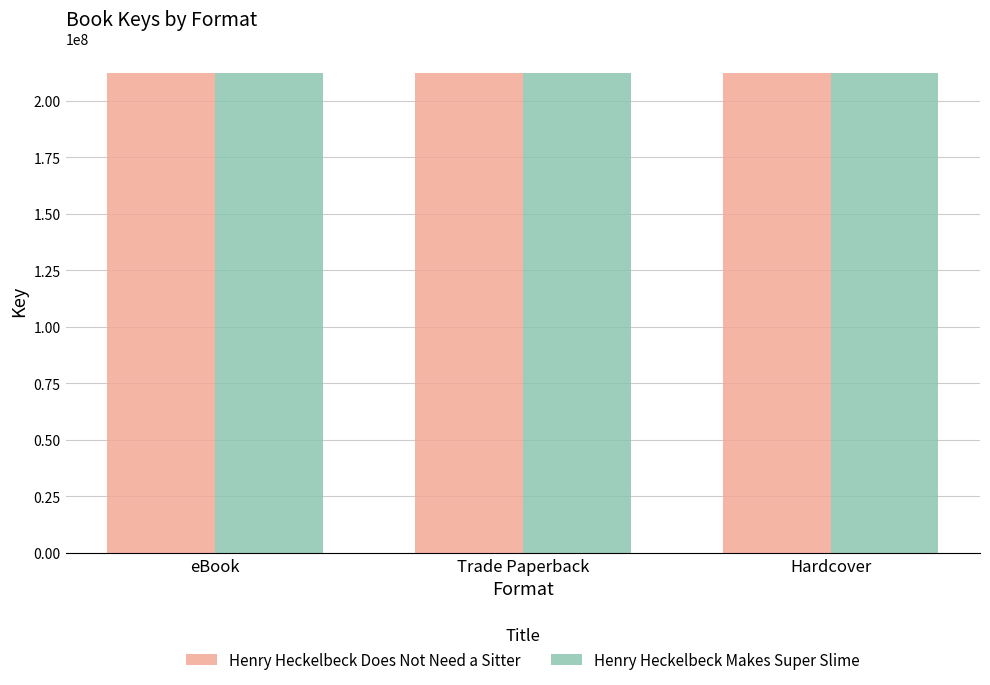

True or false: Henry Heckelbeck Makes Super Slime has a value of 212473200 at Trade Paperback.

True